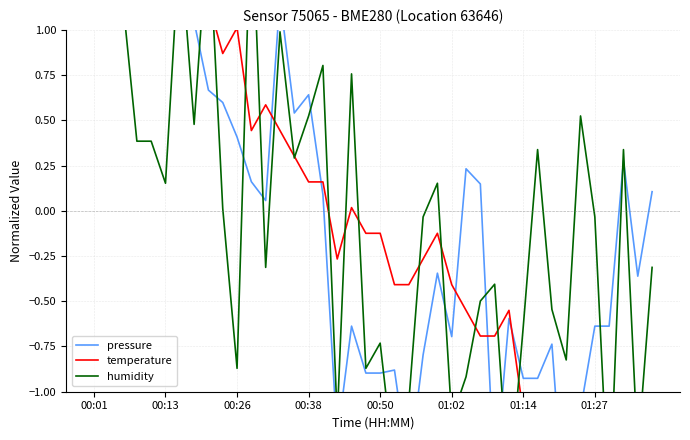

After their last crossing, which series has the higher values: pressure or humidity?

pressure